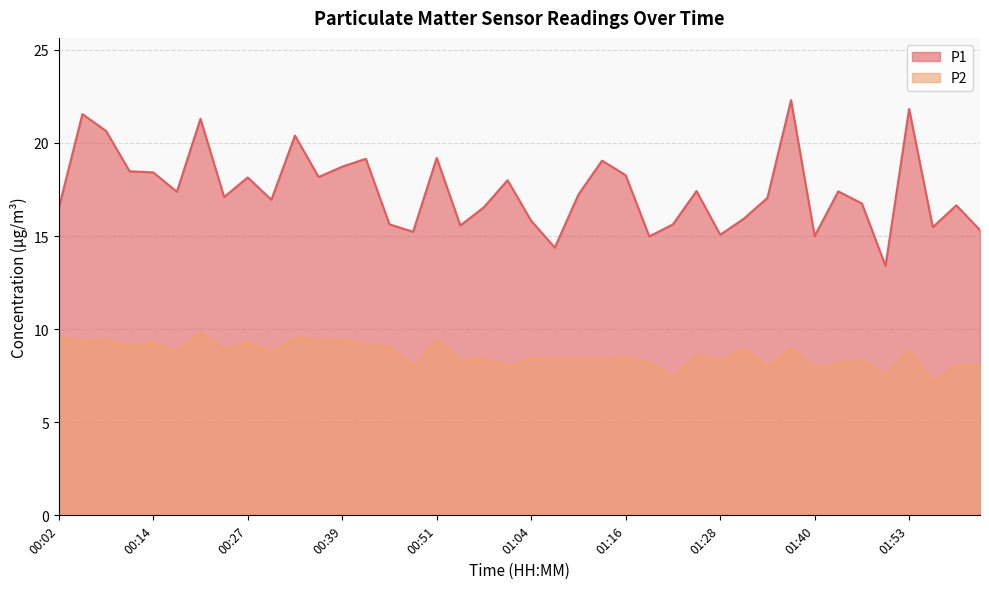

At which label does P1 reach its peak?

01:37